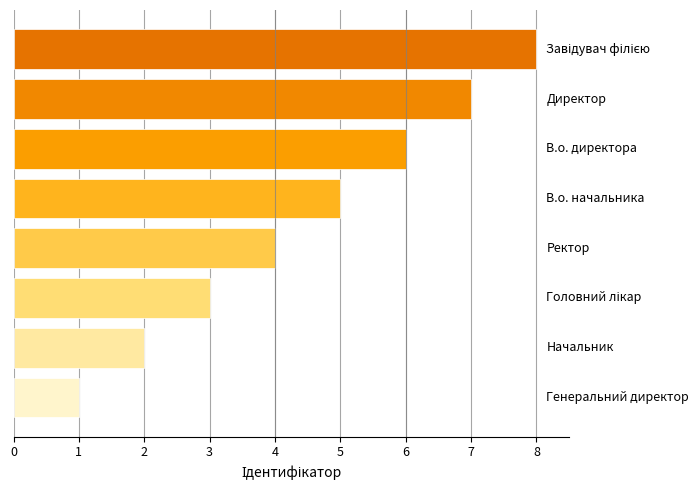

Are the bars horizontal?

Yes